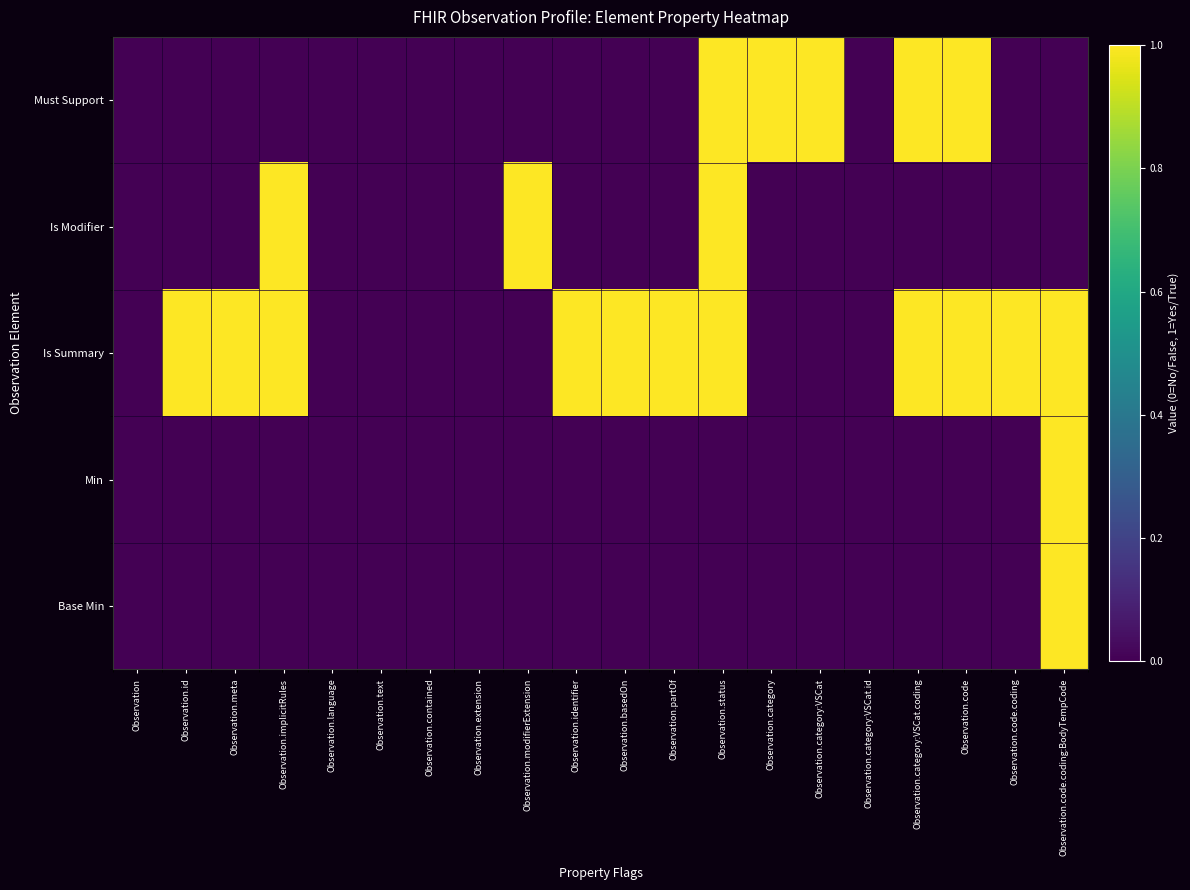

Between Observation.contained and Observation.basedOn, which series saw the biggest shift?

Is Summary